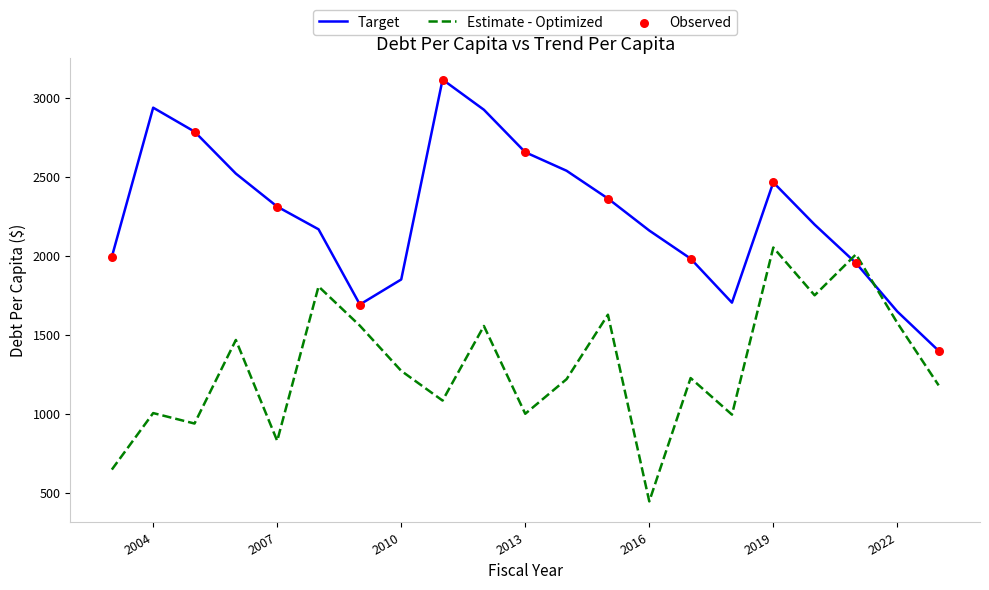

Which series ends up on top after the final intersection of Target and Estimate - Optimized?

Target